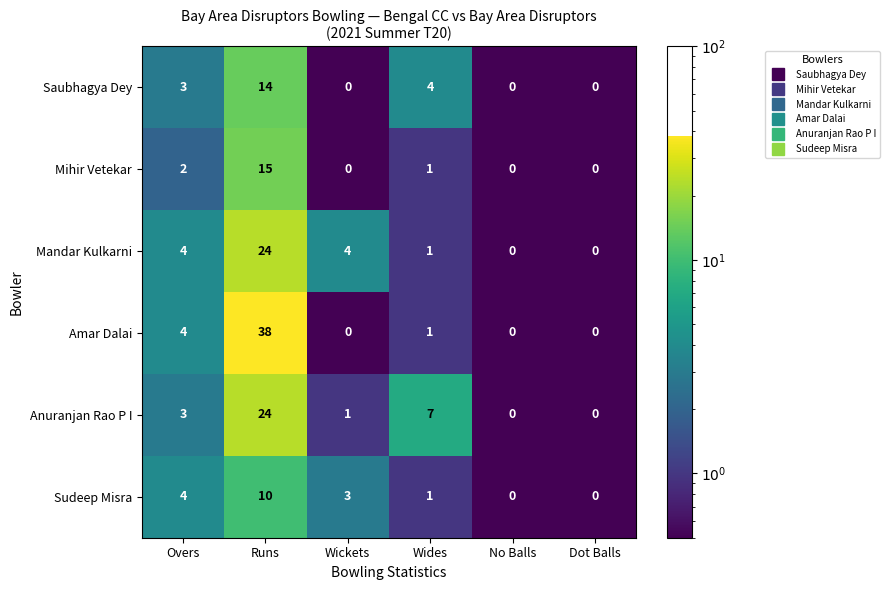

Which series has the largest range (max minus min)?

Amar Dalai